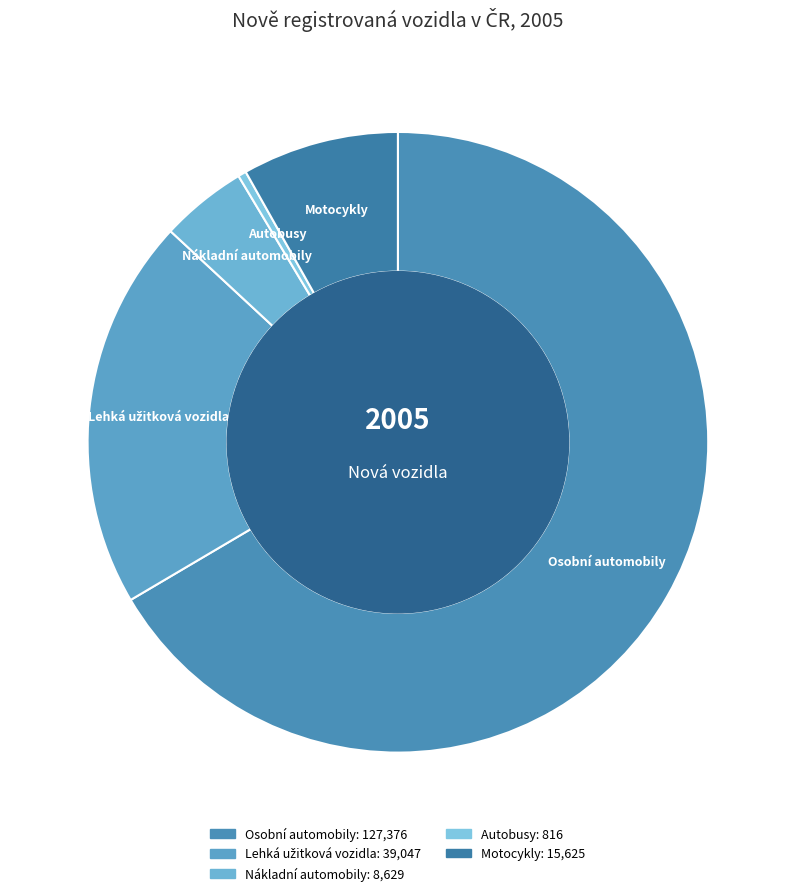

What is the smallest slice in the pie chart?

Autobusy